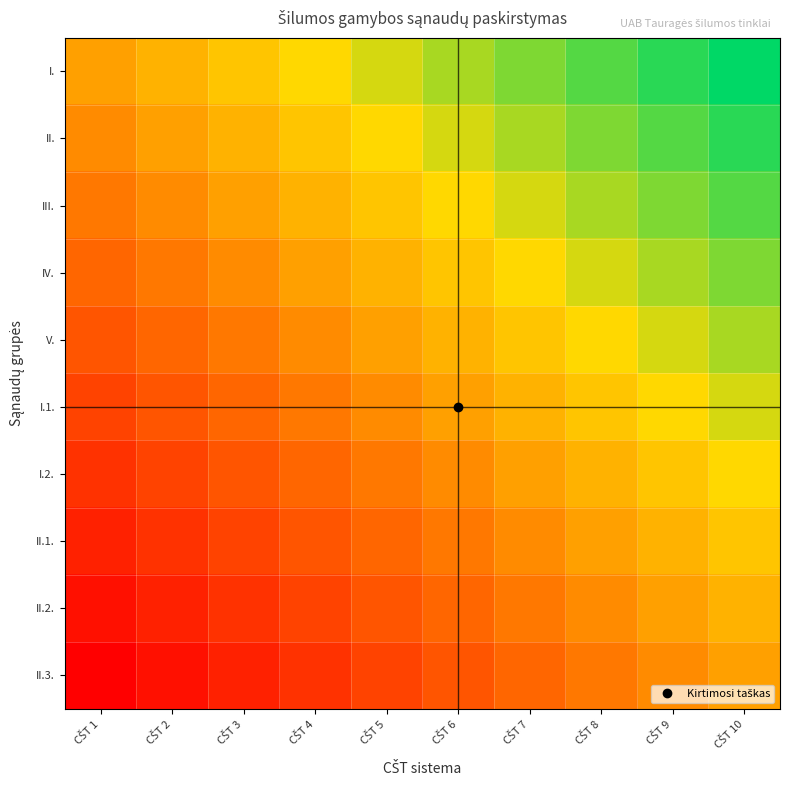

How many data points does each series have?

10